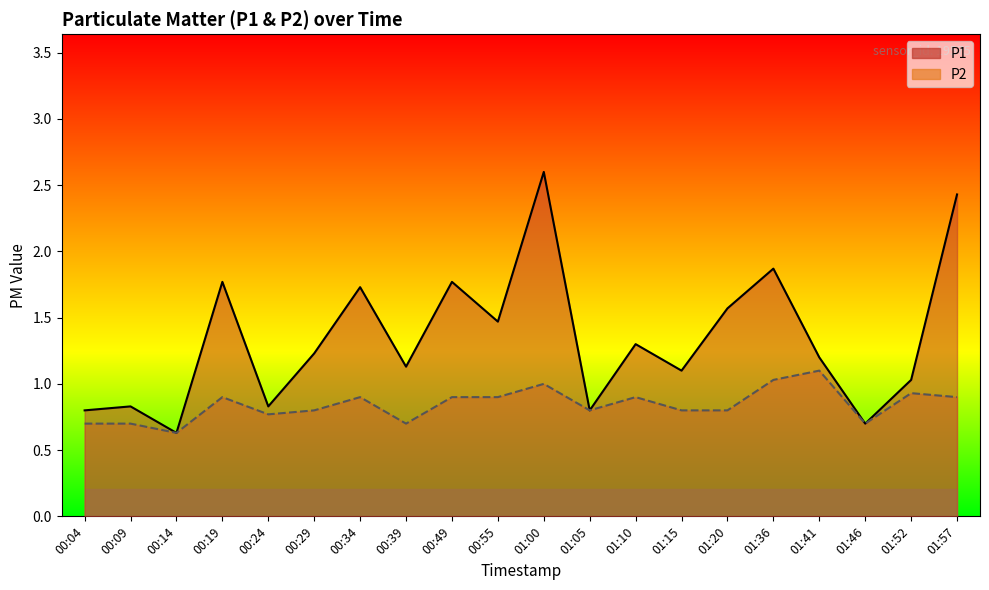

What is the greatest value displayed?

2.6